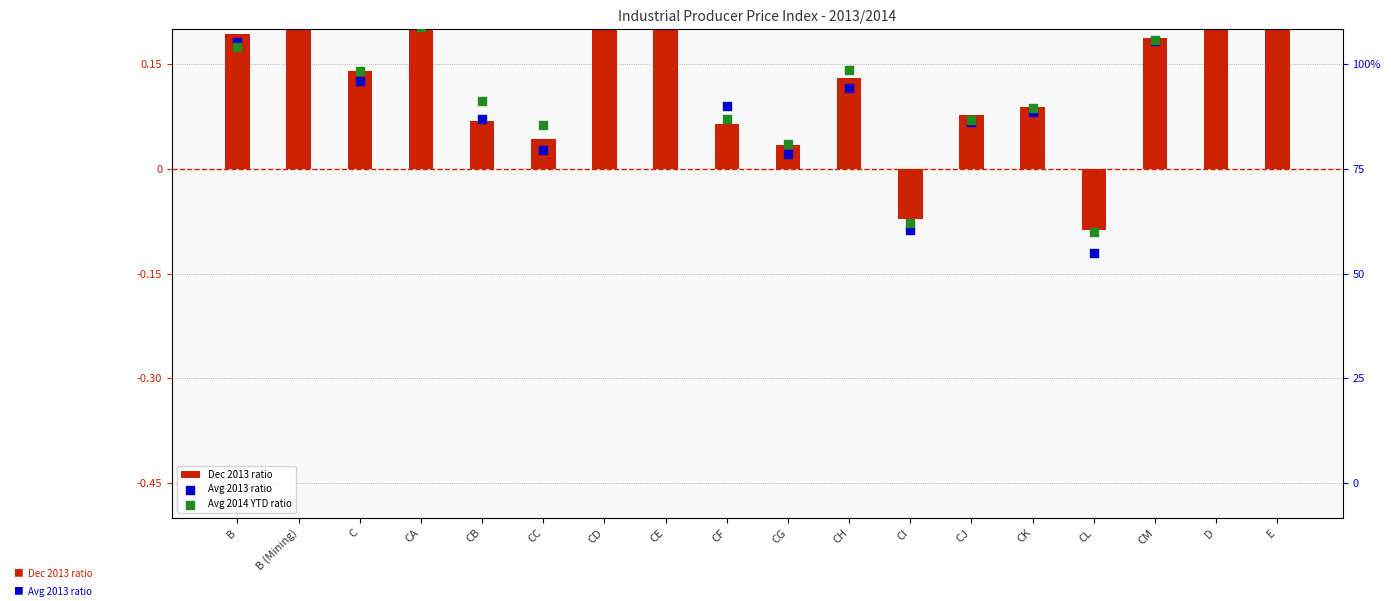

Is the value of Avg 2013 ratio at CJ greater than the value of Avg 2014 YTD ratio at D?

No